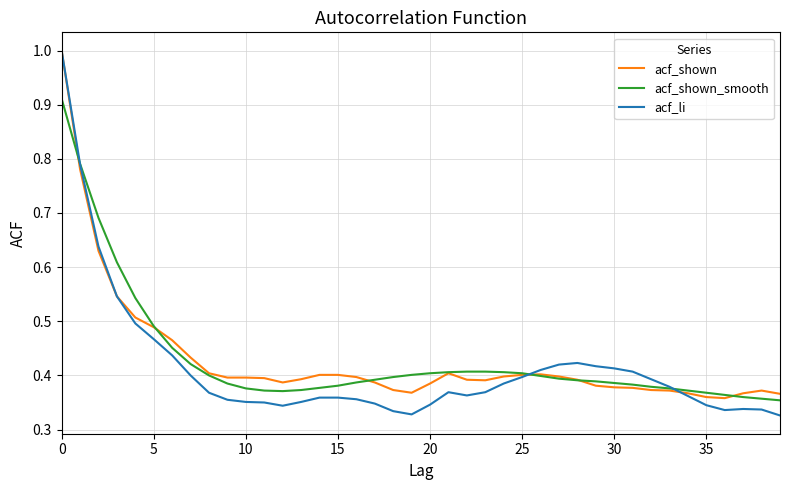

Which series has the widest spread of values?

acf_li